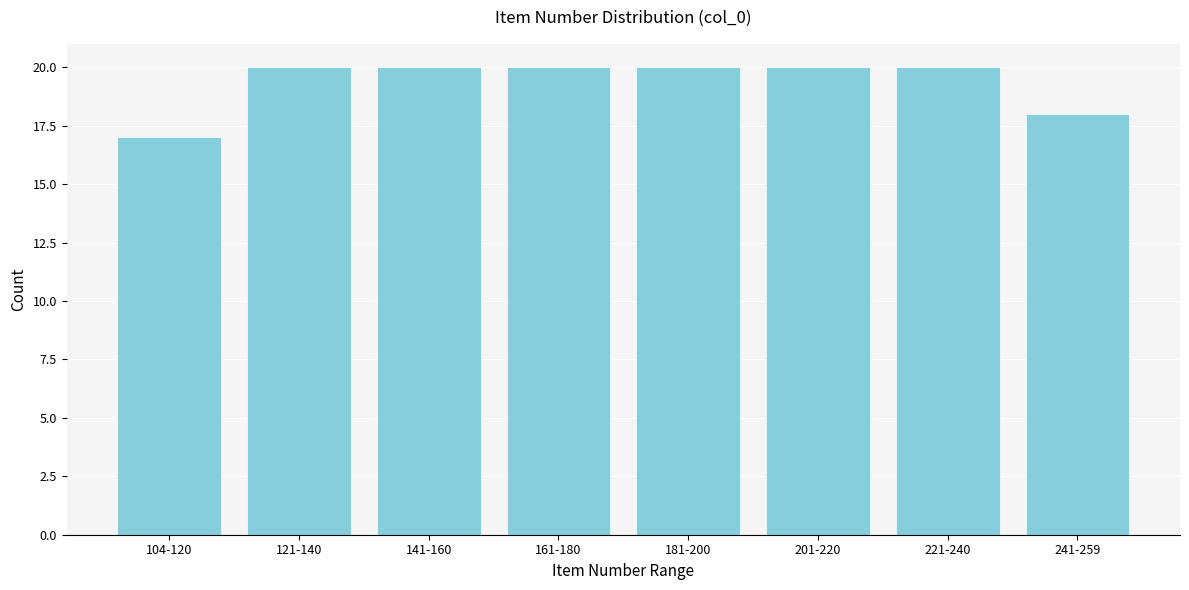

Reading left to right, what are all the values shown in this chart?

17	20	20	20	20	20	20	18